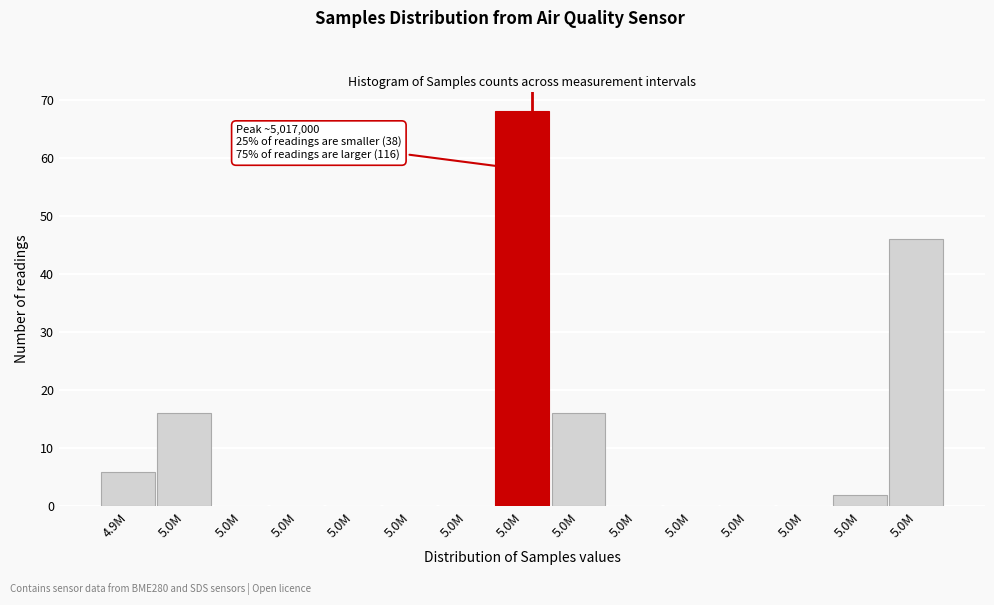

How many data points does each series have?

15